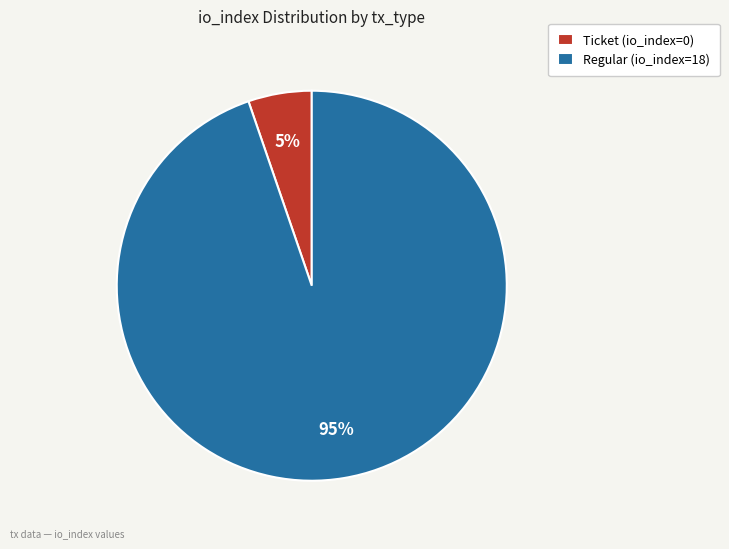

Which category accounts for the majority?

Regular (io_index=18)